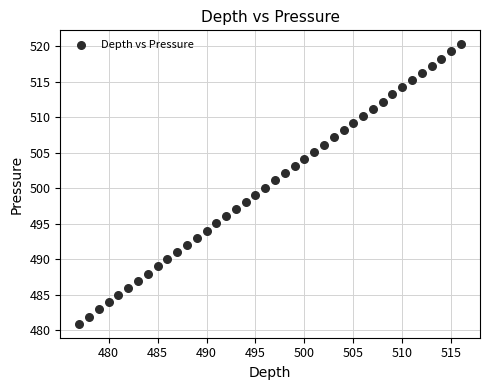

What is the range of Y values (max minus min)?

39.4